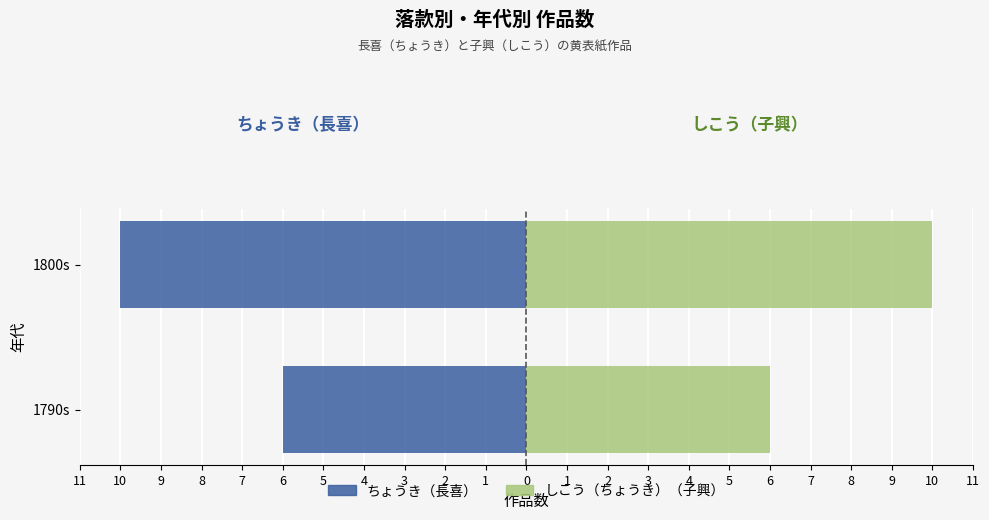

How many bars are there in each group?

2